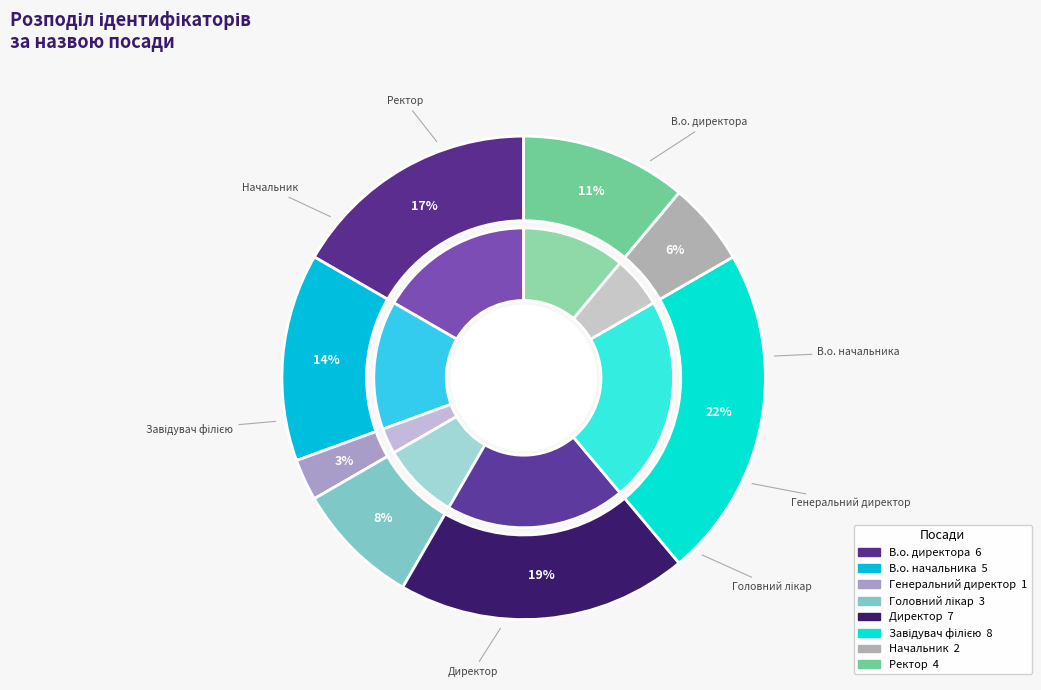

True or false: Ректор accounts for 11% of the total.

True